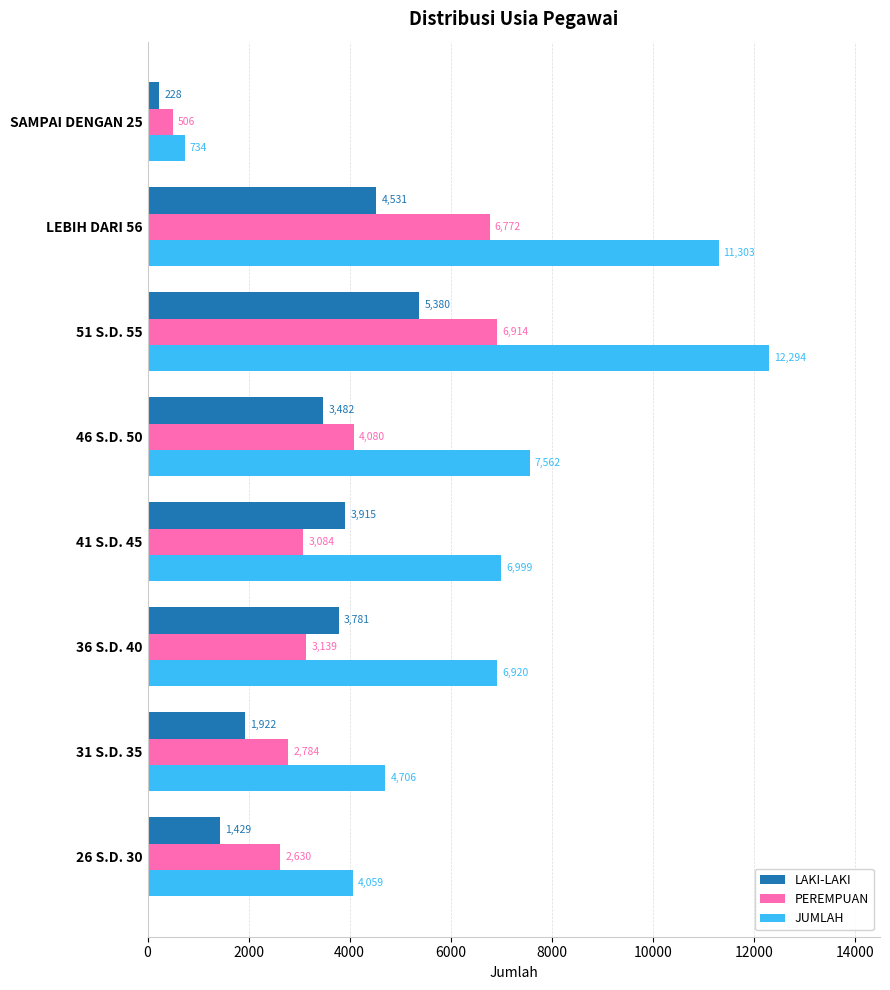

Which series has the largest range (max minus min)?

JUMLAH